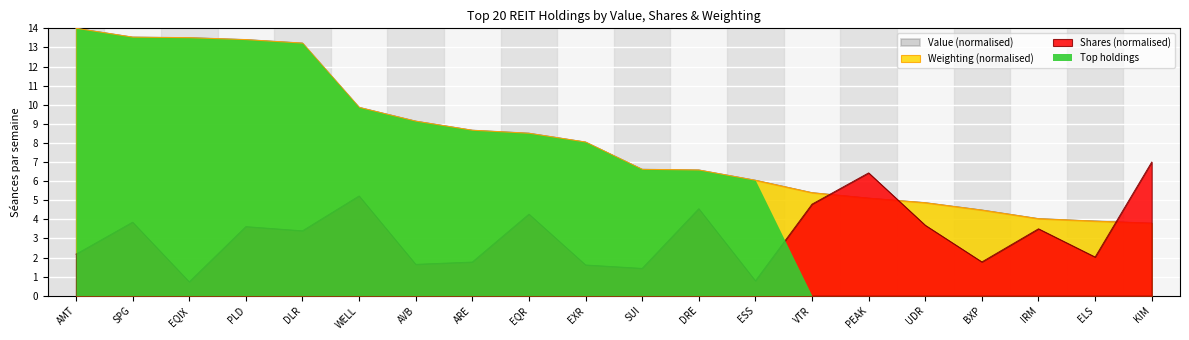

At which category is the sum across all series the highest?

SPG